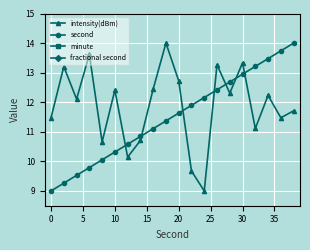

True or false: second and intensity(dBm) intersect in this chart.

True